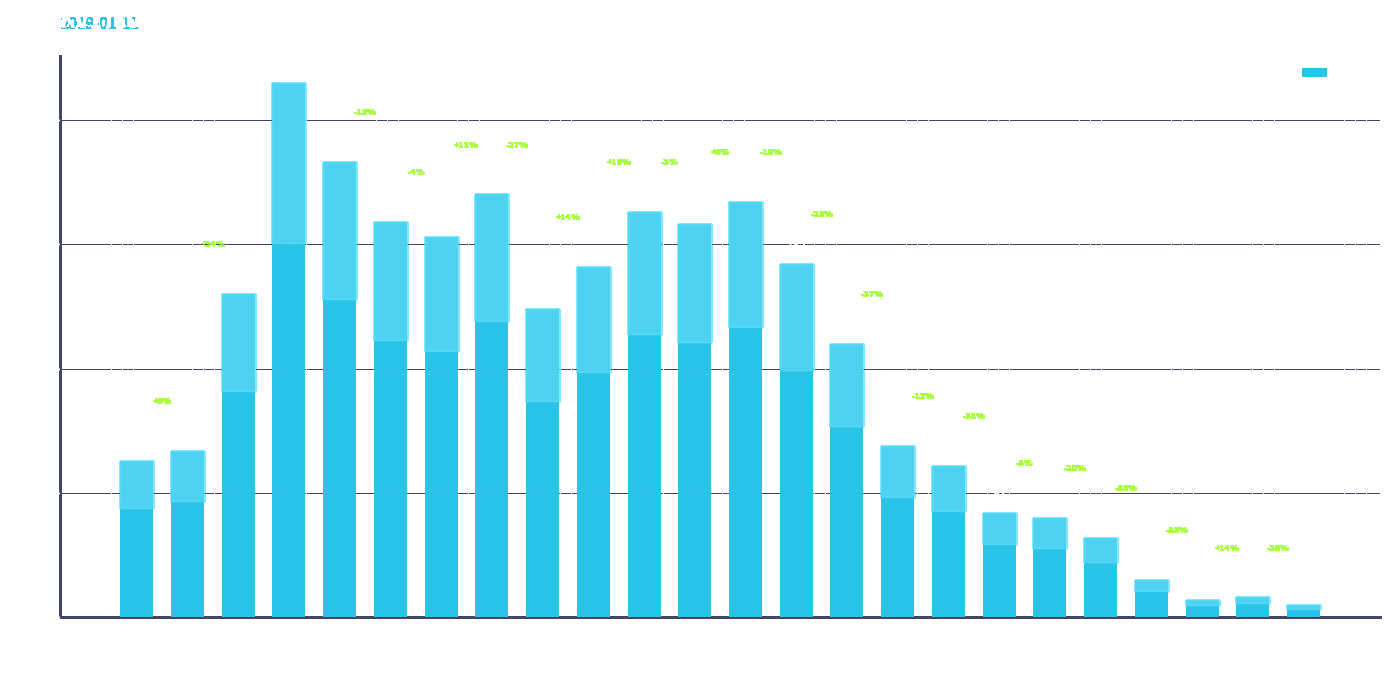

What is the difference between the maximum and minimum values?

210